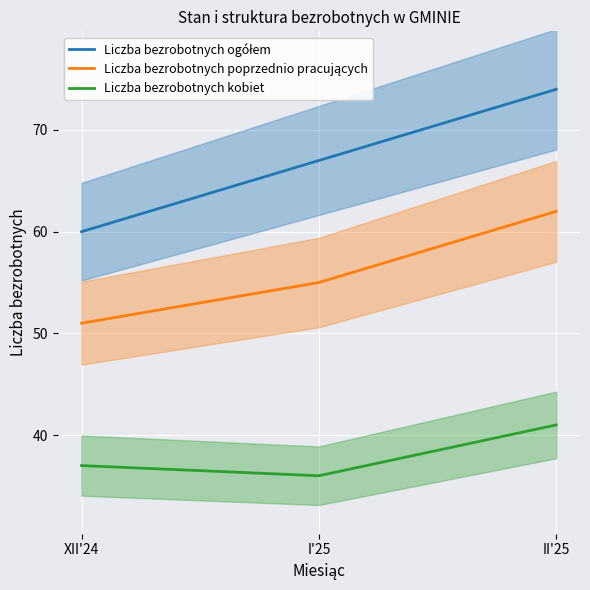

At how many categories does at least one series exceed 36?

3